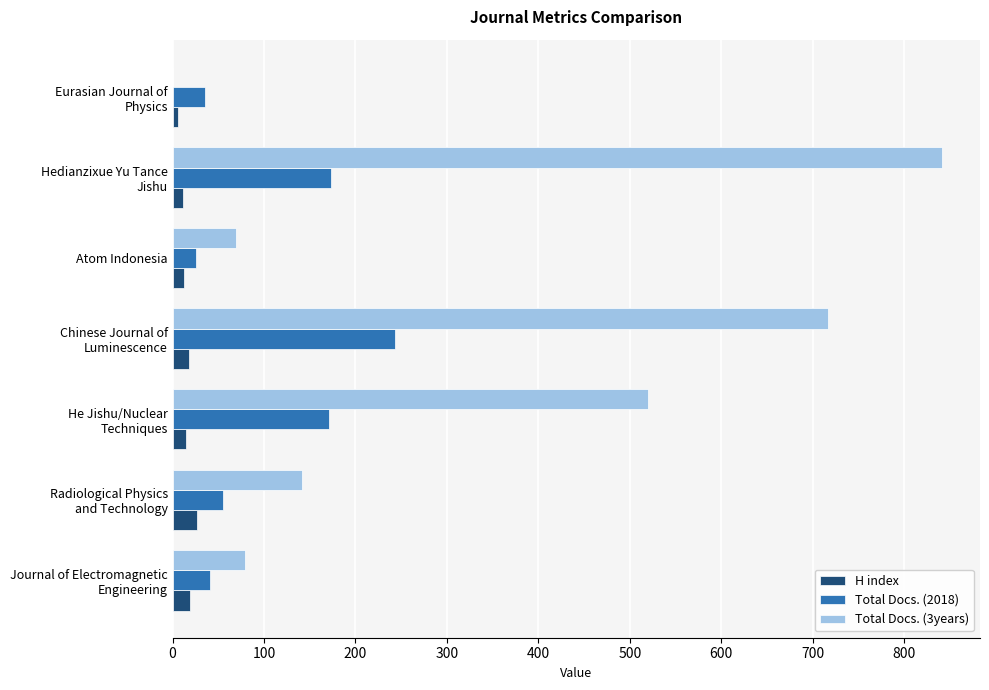

Which series has the widest spread of values?

Total Docs. (3years)